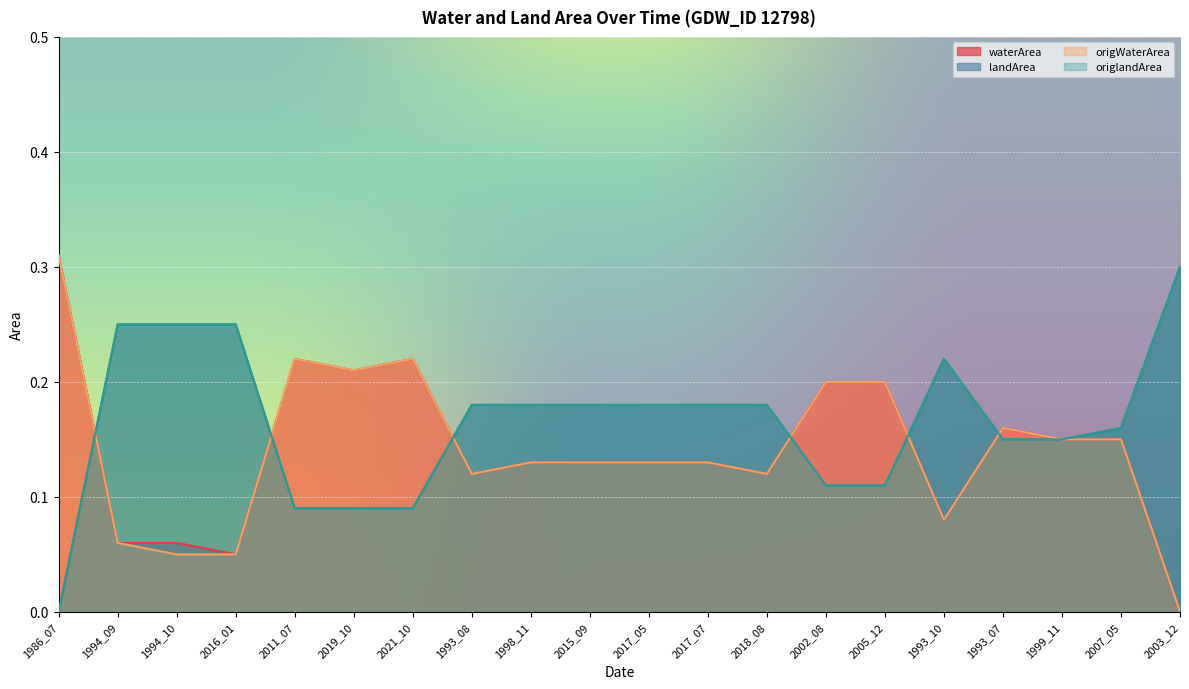

What is the label of the 9th point from the right?

2017_07